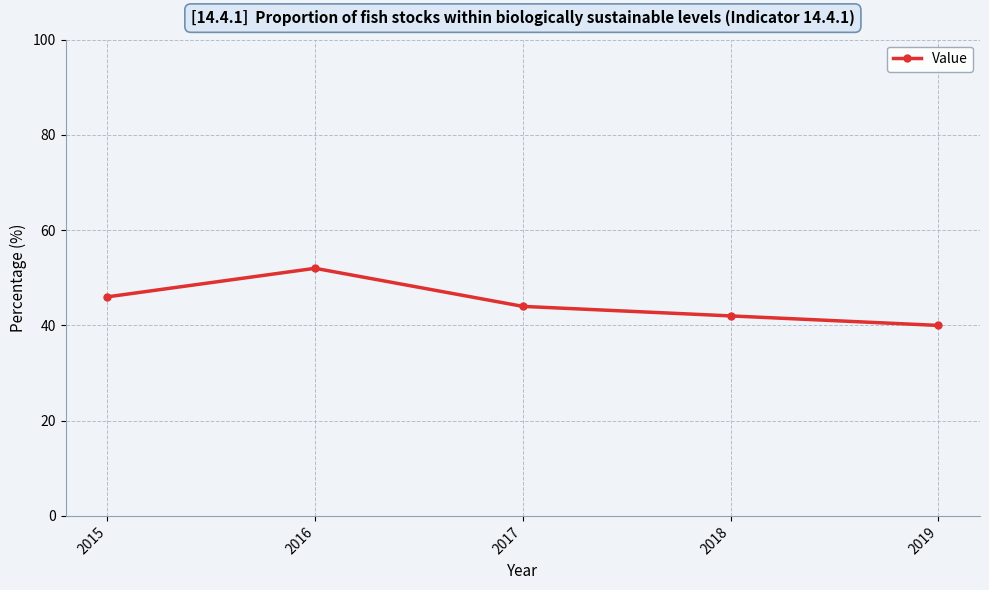

The chart shows a value of 42 at 2018. True or false?

True